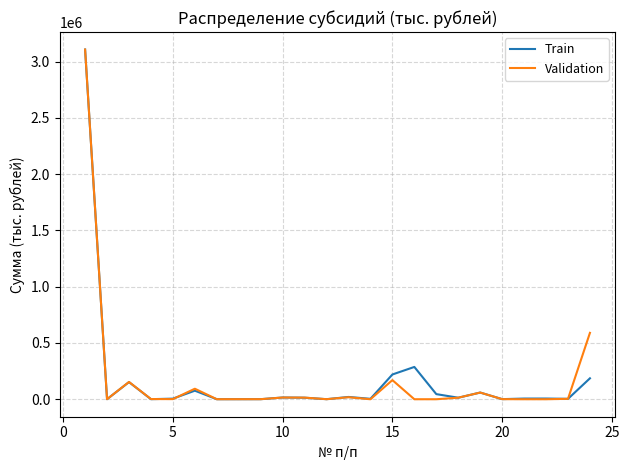

Which series has the widest spread of values?

Validation